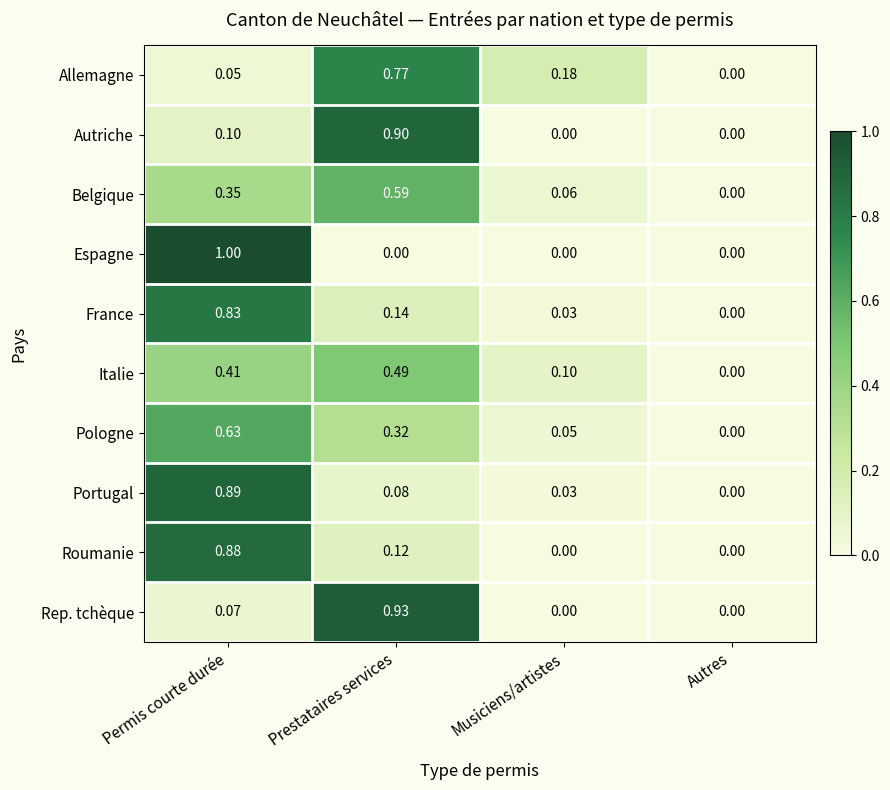

Which series has the widest spread of values?

Espagne